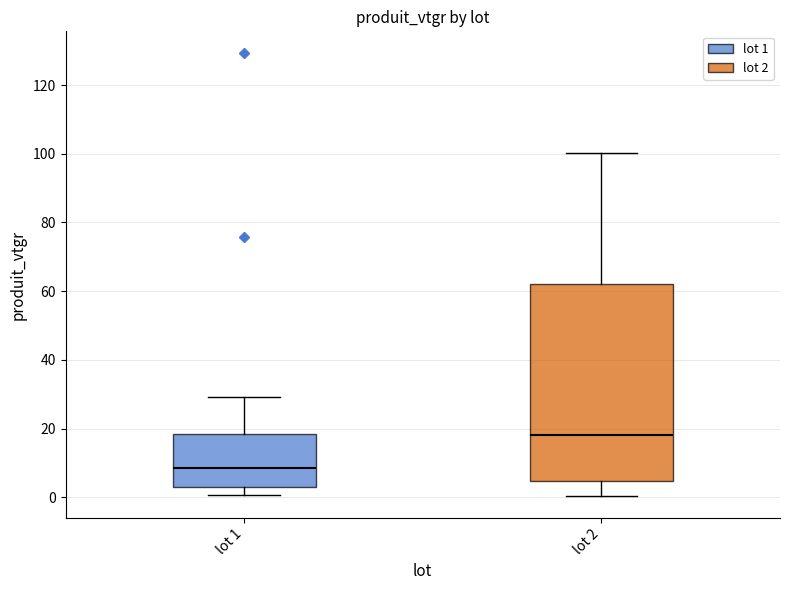

Which box's median line is the highest?

lot 2